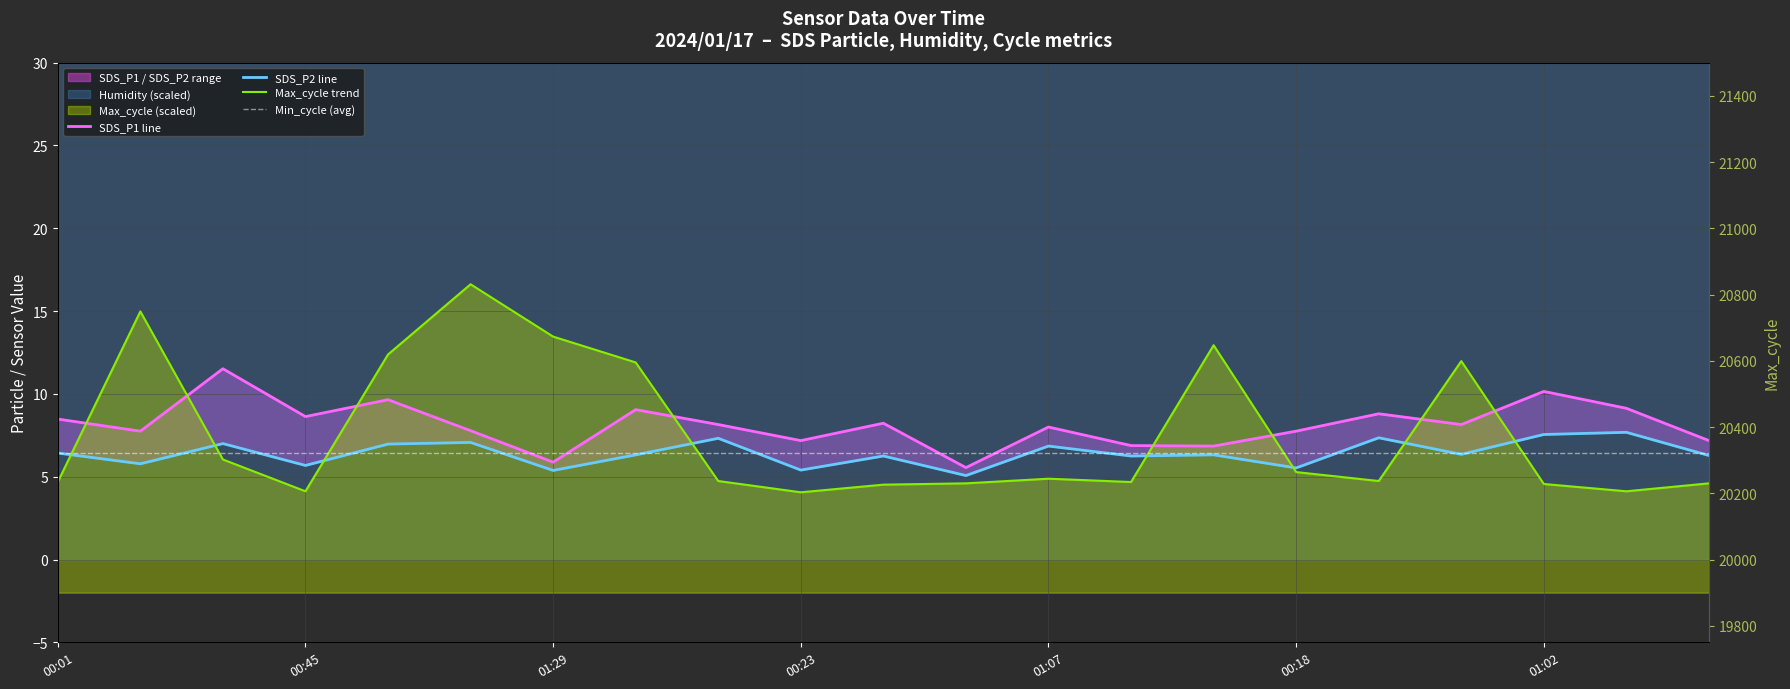

What is the difference between the maximum and second lowest values in the Max_cycle series?

12.5